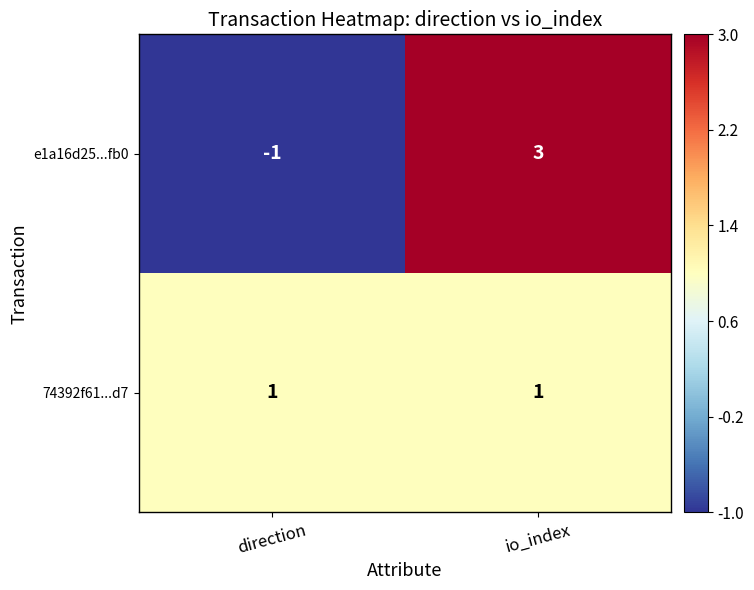

What is the spread (max minus min) of values at direction?

2